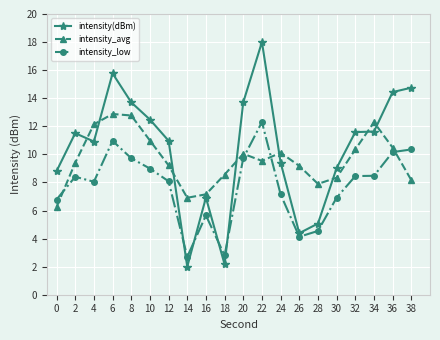

What is the smallest value displayed?

2.0